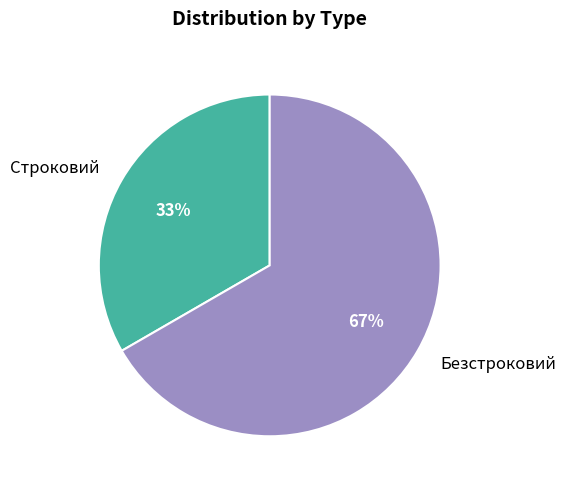

Count the number of slices in the pie.

2